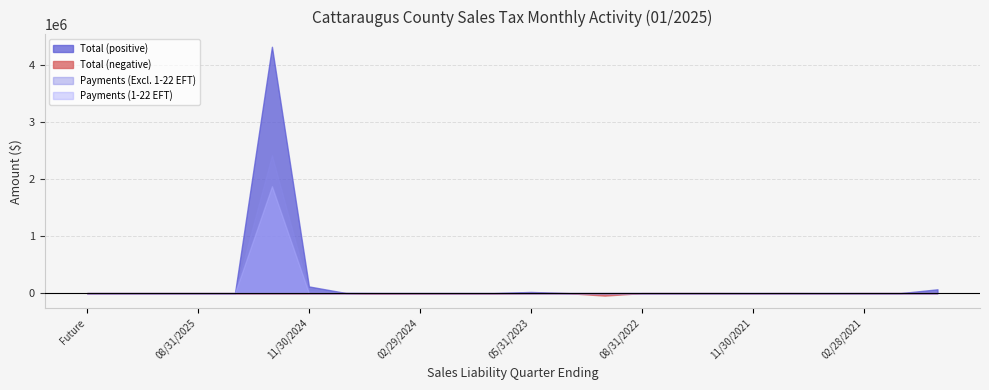

What is the maximum value for Payments (1-22 EFT)?

1870132.7